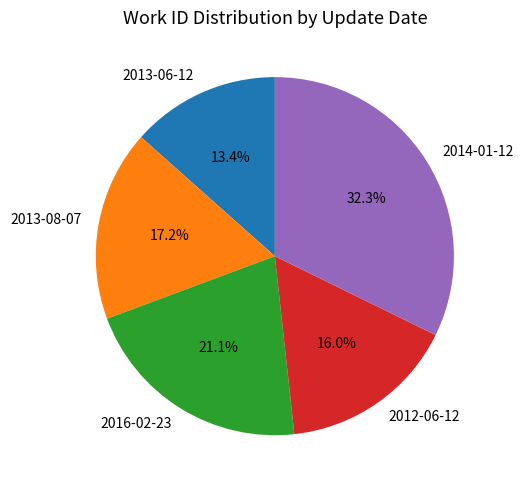

True or false: 2012-06-12 accounts for 30% of the total.

False